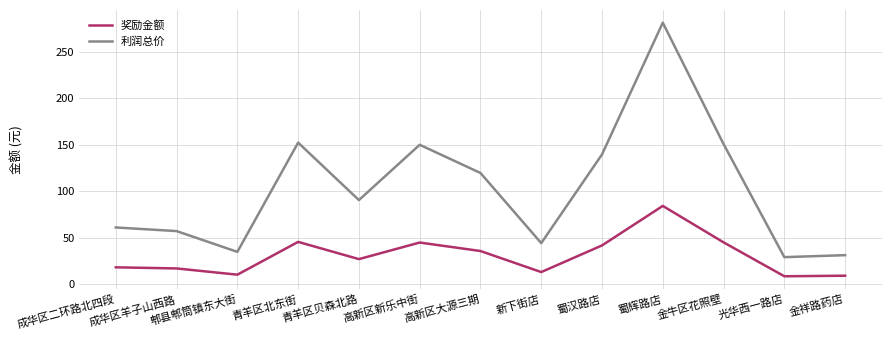

What is the total value across all series at 青羊区贝森北路?

117.8